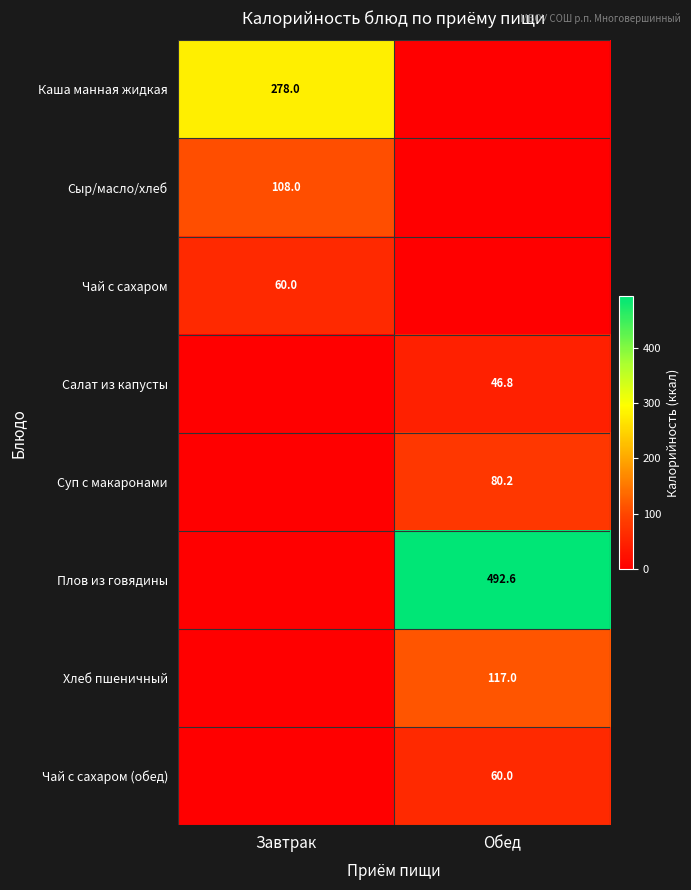

True or false: Плов из говядины has a value of 878.8 at Обед.

False